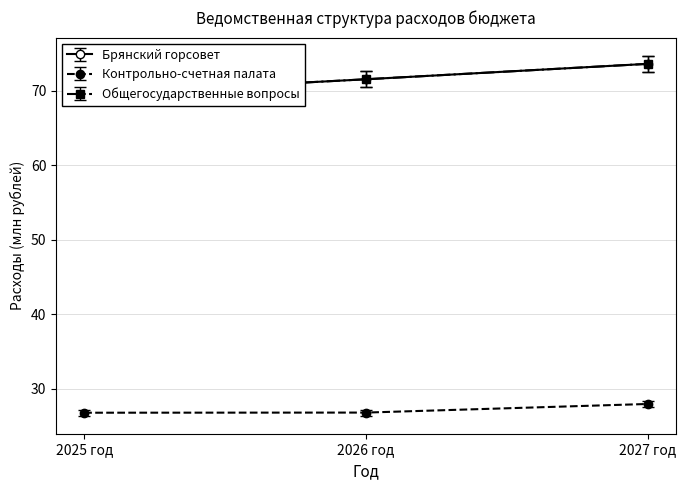

How many distinct data groups are displayed?

3